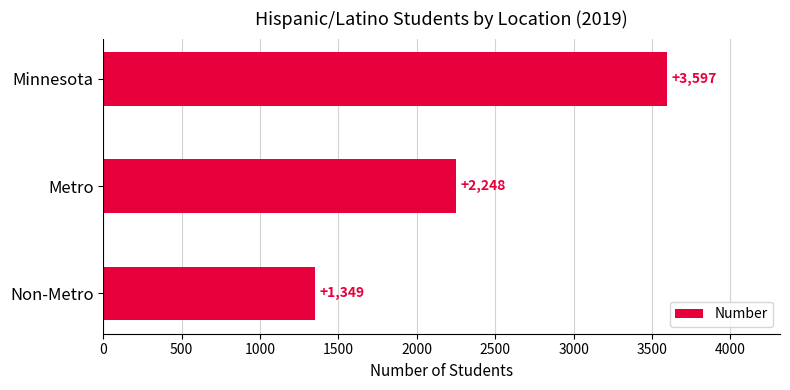

What is the maximum value shown in the chart?

3597